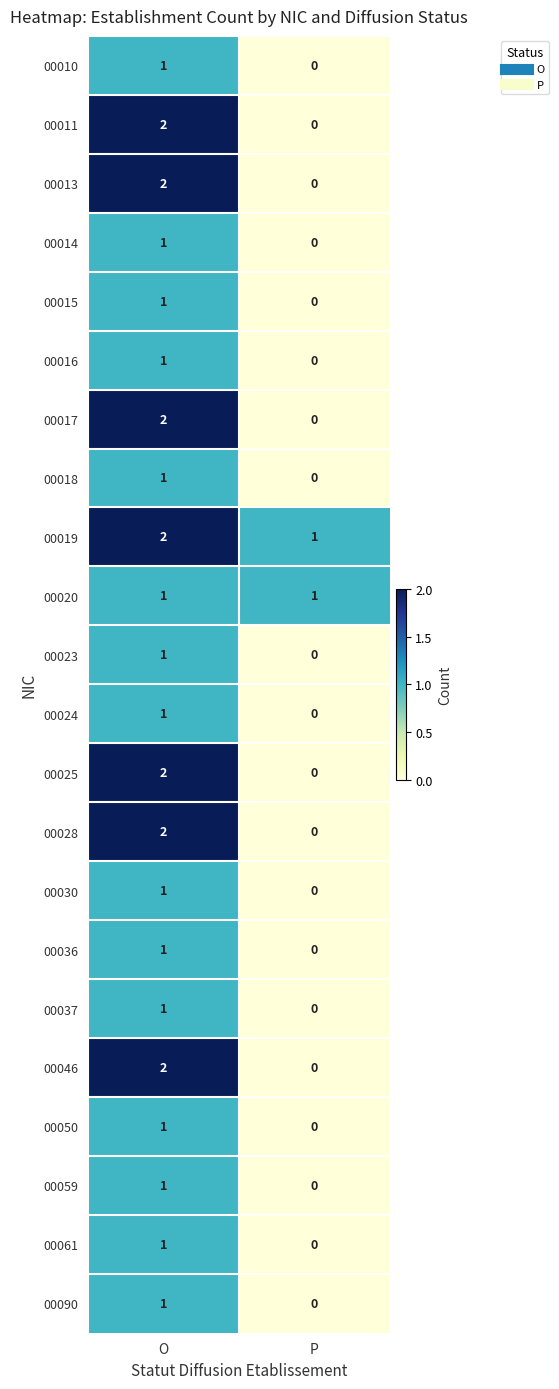

Rank the categories by 00030 value from lowest to highest.

P, O